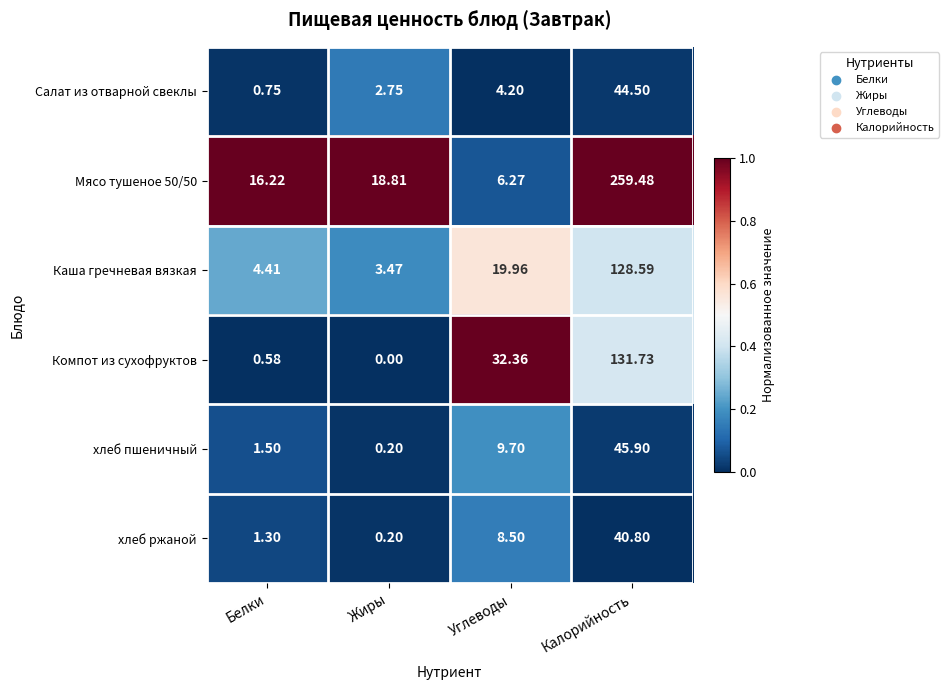

Between Жиры and Углеводы, which series saw the biggest shift?

Компот из сухофруктов